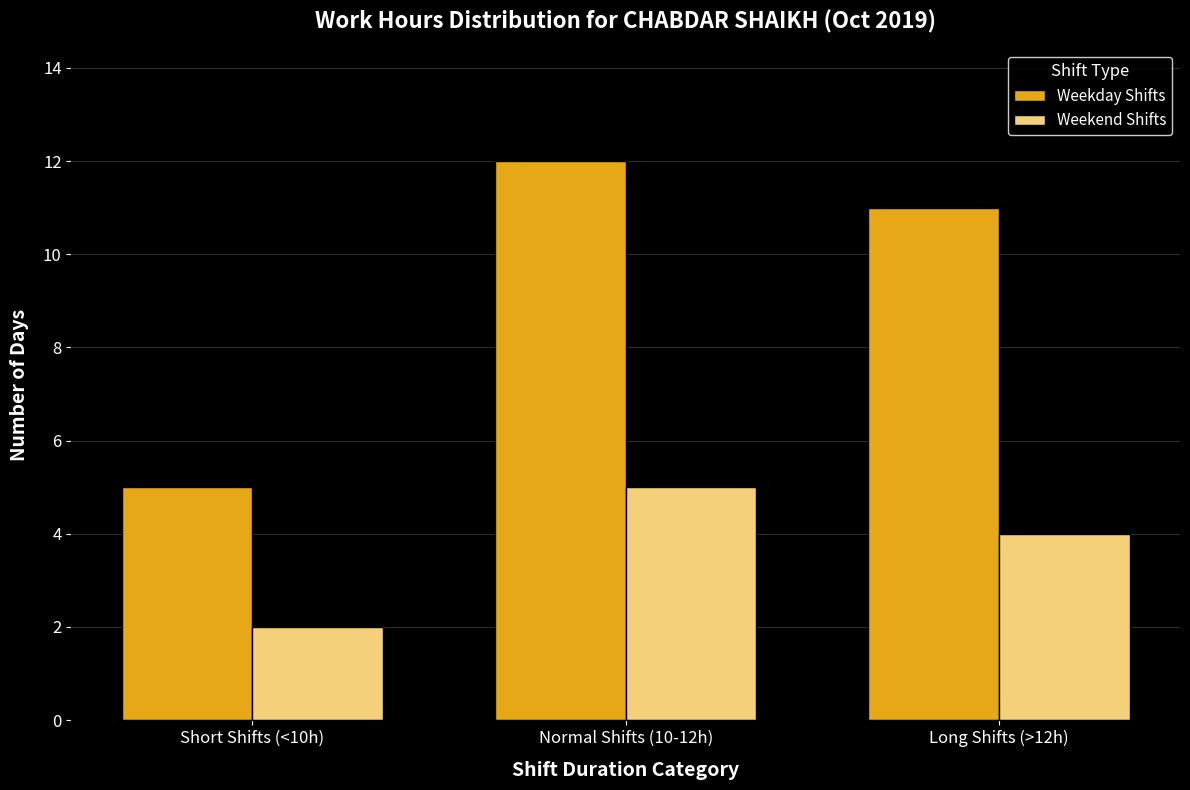

Which series has the largest range (max minus min)?

Weekday Shifts